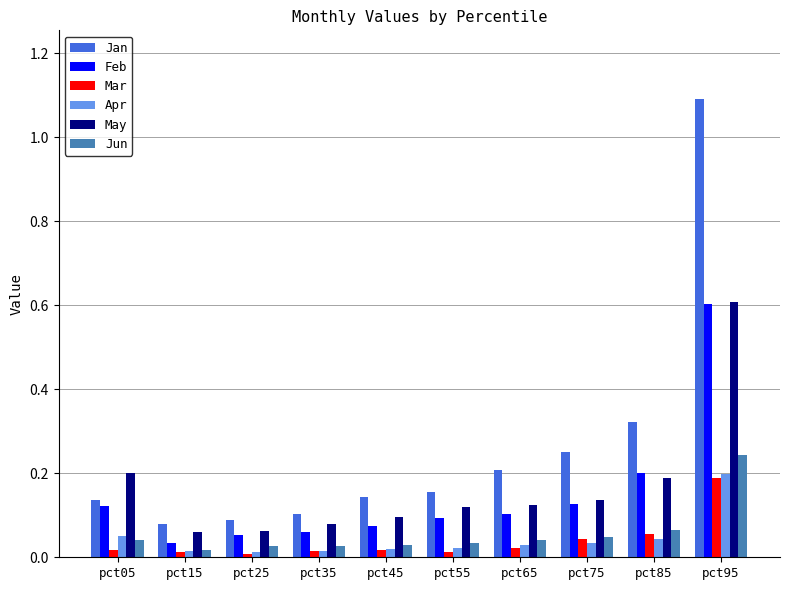

True or false: Apr has a value of 0.0 at pct15.

True